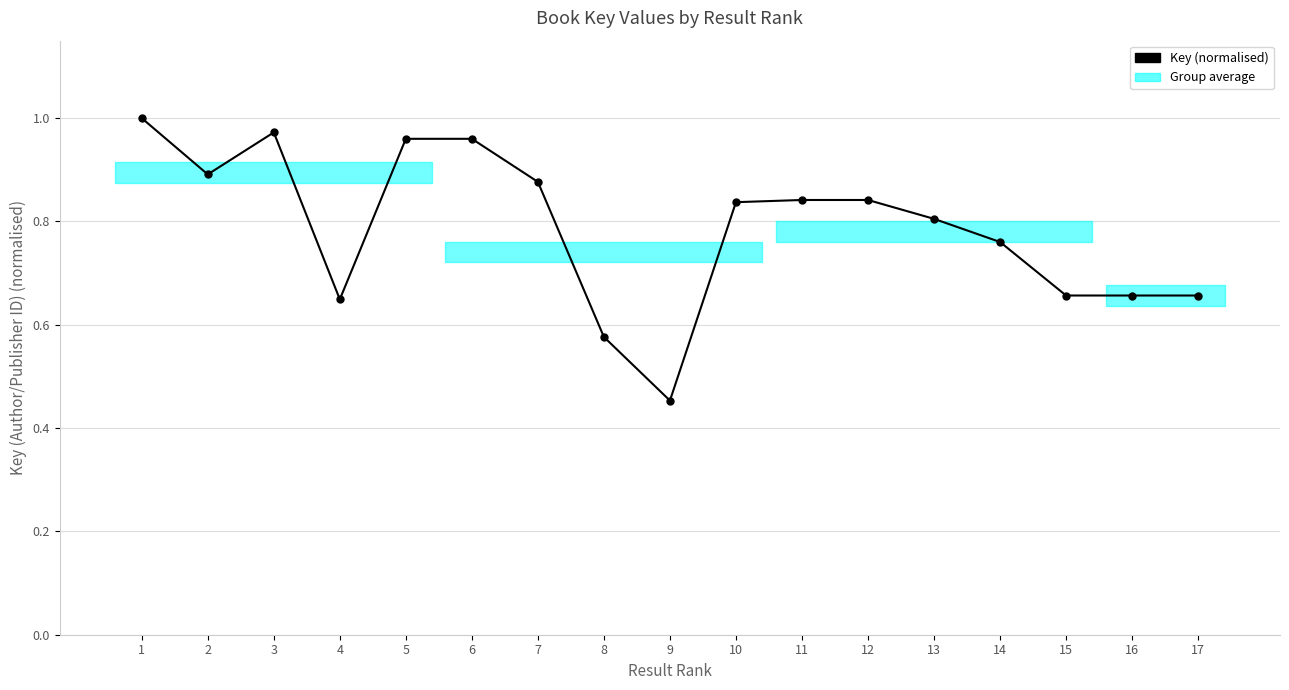

What is the change in value from 1 to 15?

-0.3